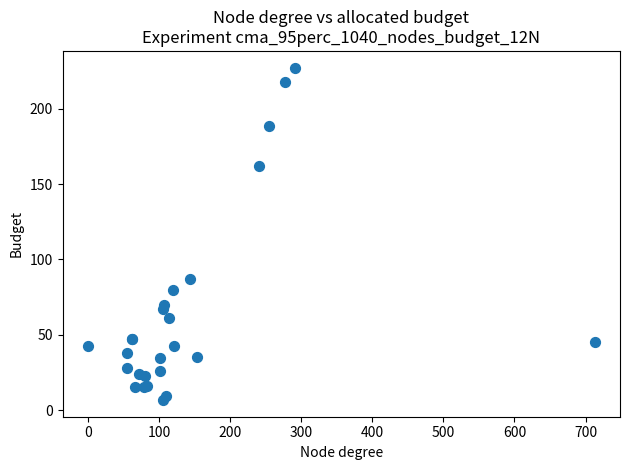

What Y value in the scatter plot is closest to 116?

87.0